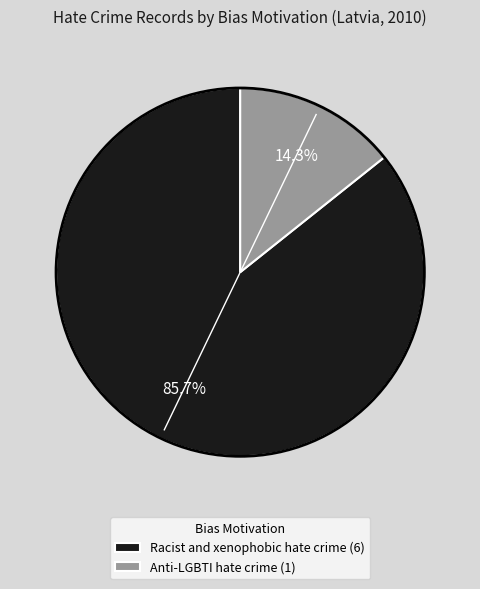

What percentage is the Anti-LGBTI hate crime slice, to the nearest percent?

14%